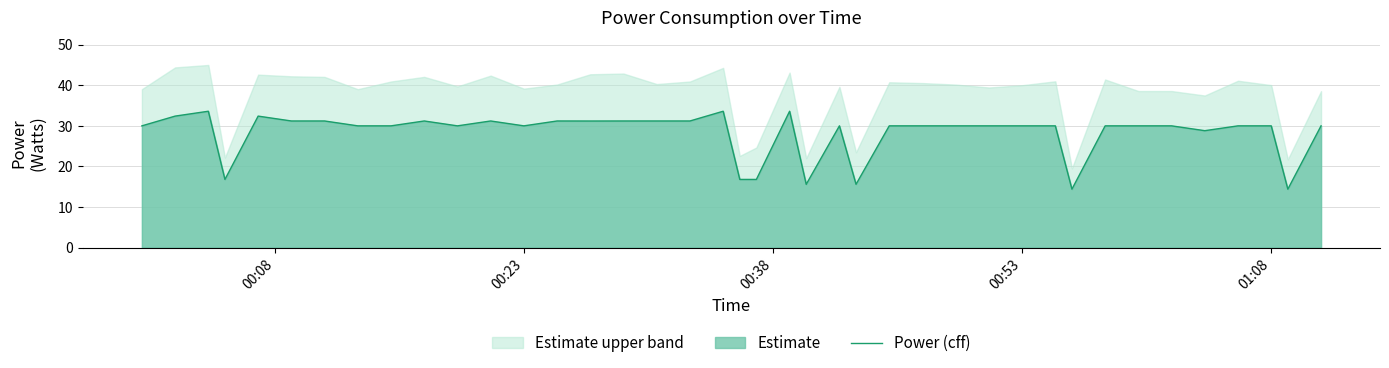

What is the minimum value shown in the chart?

14.4